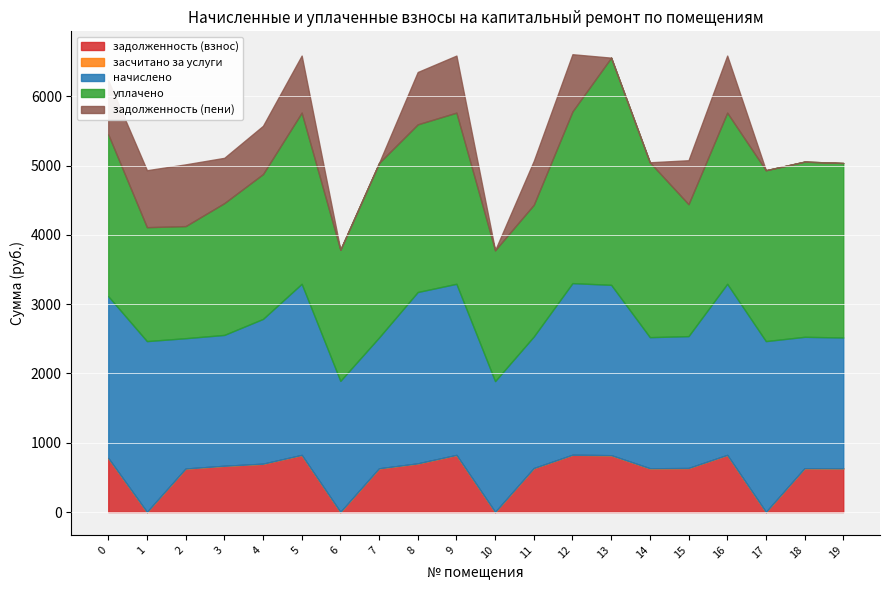

At which category is the sum across all series the highest?

12